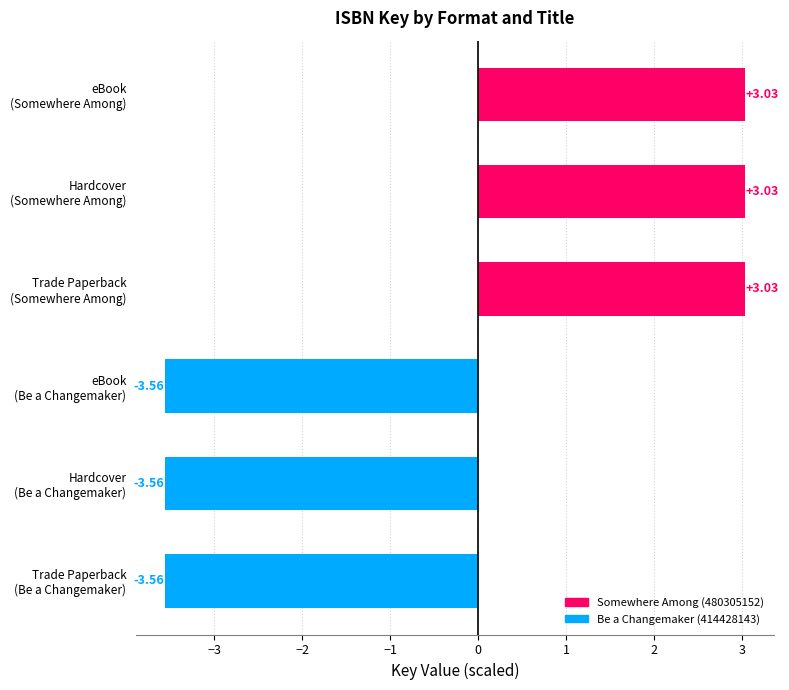

What is the average value?

-0.3